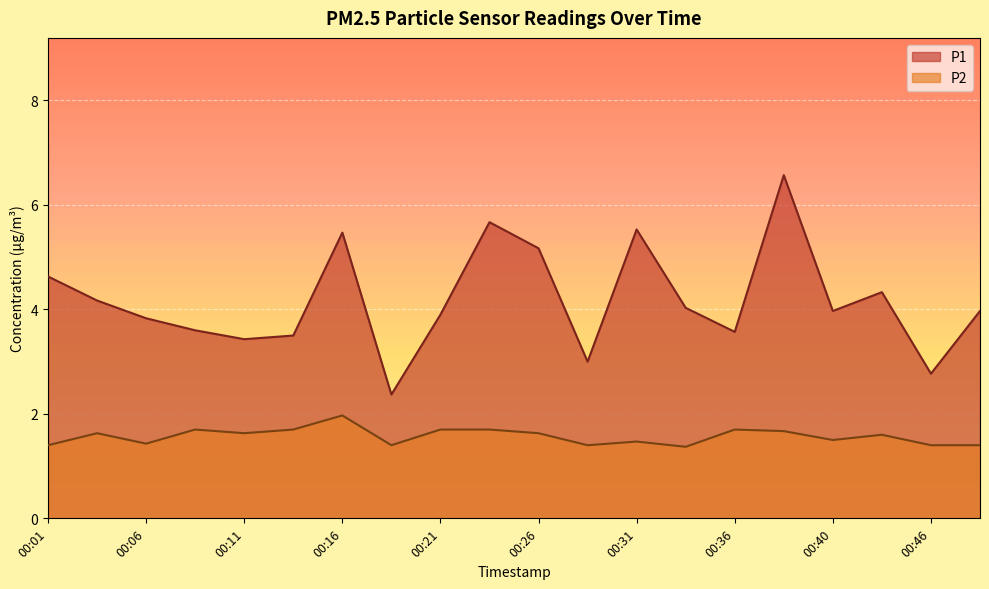

In P1, how many points are lower than both neighbors (excluding endpoints)?

6